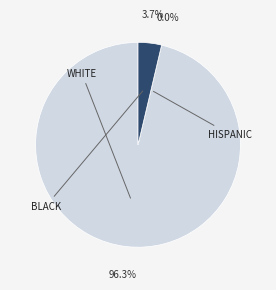

What percentage is the WHITE slice, to the nearest percent?

96%